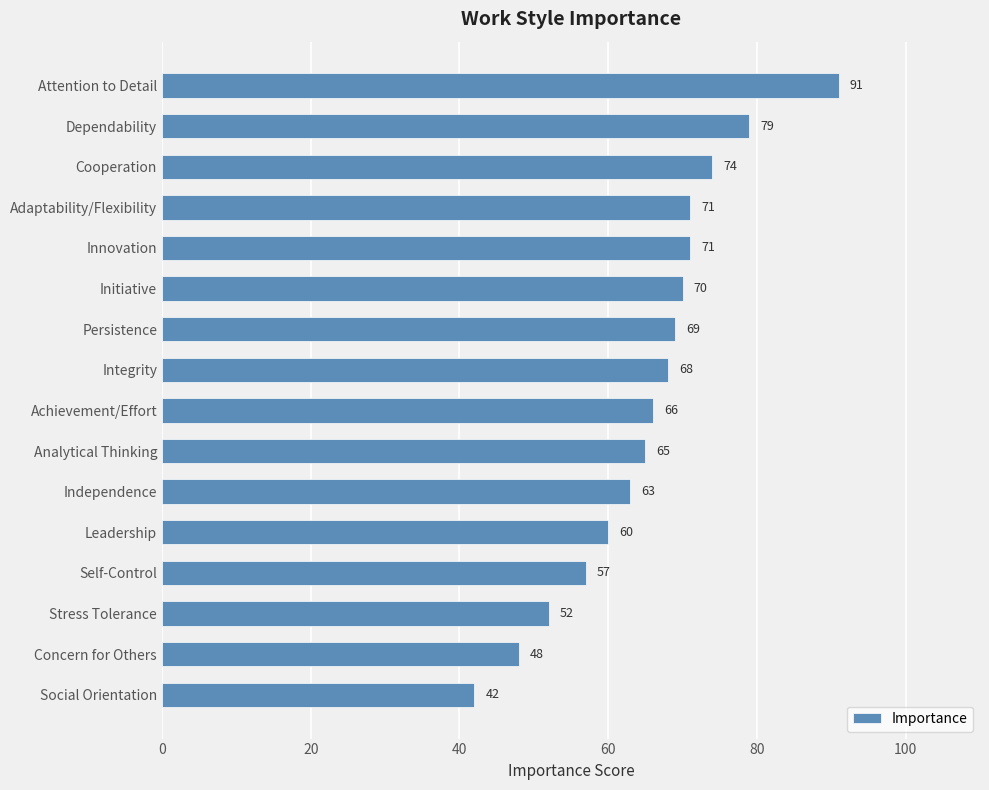

Reading top to bottom, what are all the values shown in this chart?

91	79	74	71	71	70	69	68	66	65	63	60	57	52	48	42